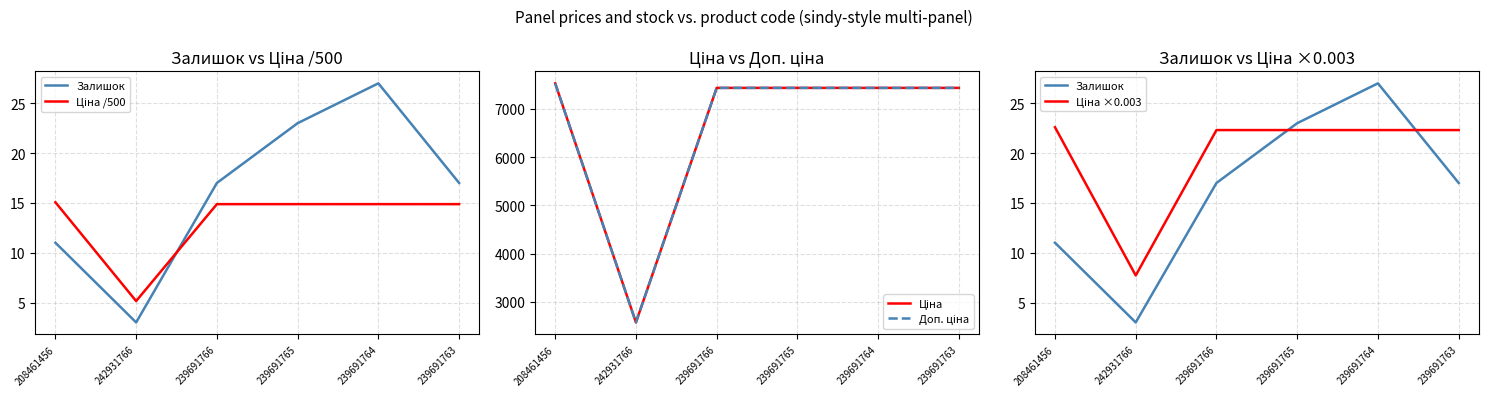

List the labels in order of Ціна value, largest first.

208461456, 239691766, 239691765, 239691764, 239691763, 242931766